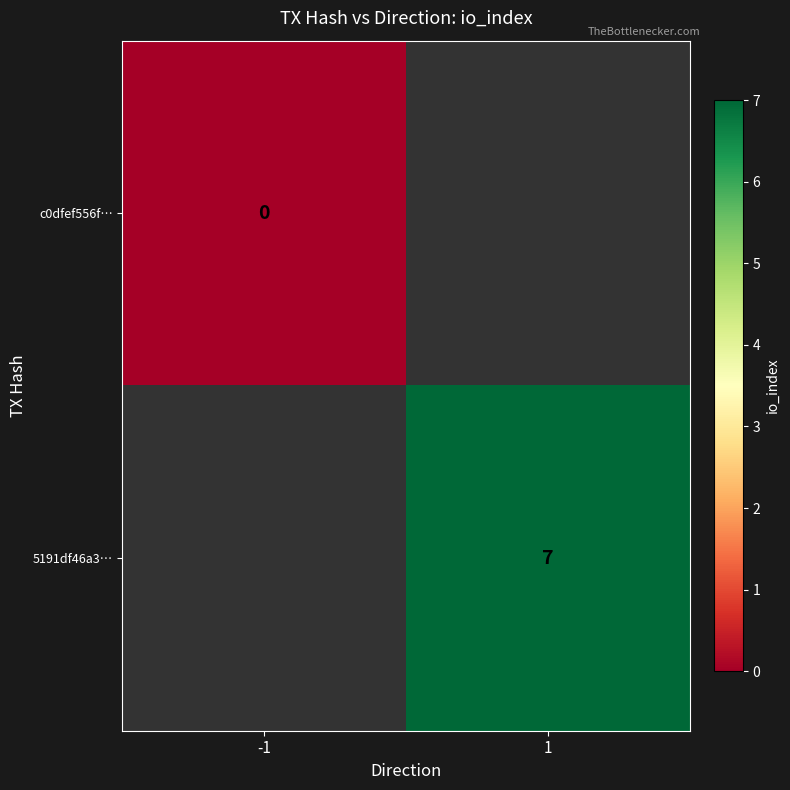

Which category has the lowest value across all series?

-1